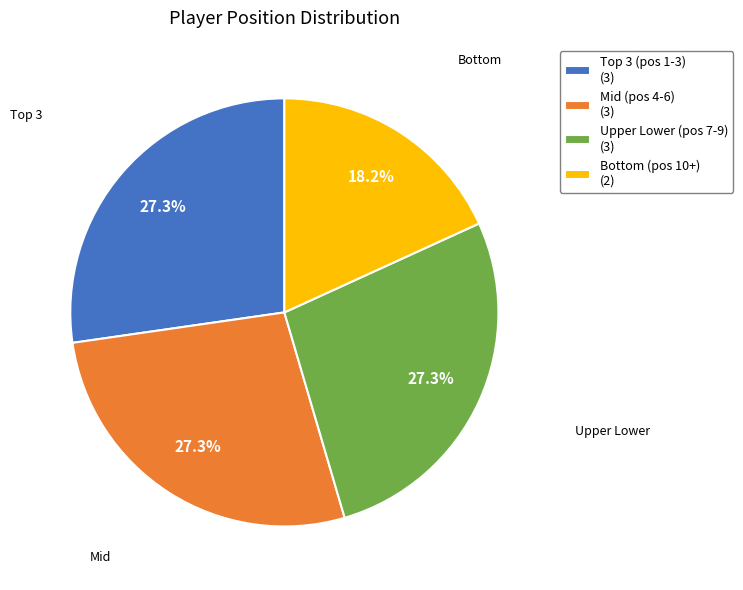

To the nearest percent, what is the difference between the largest and smallest slice percentages?

9%